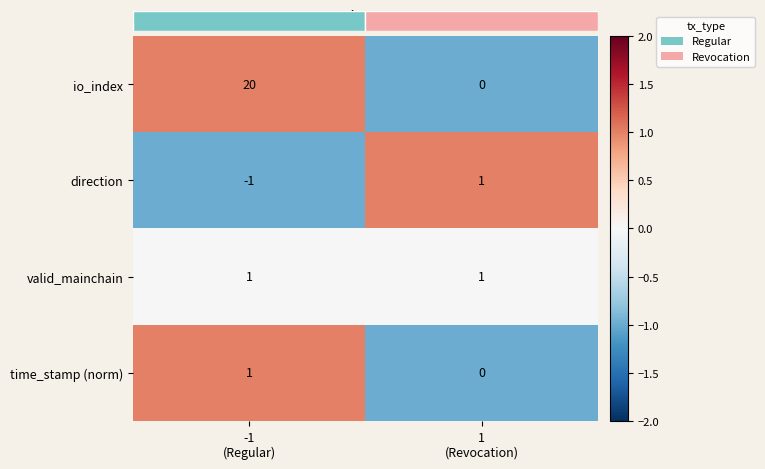

What is the sum of all io_index values?

20